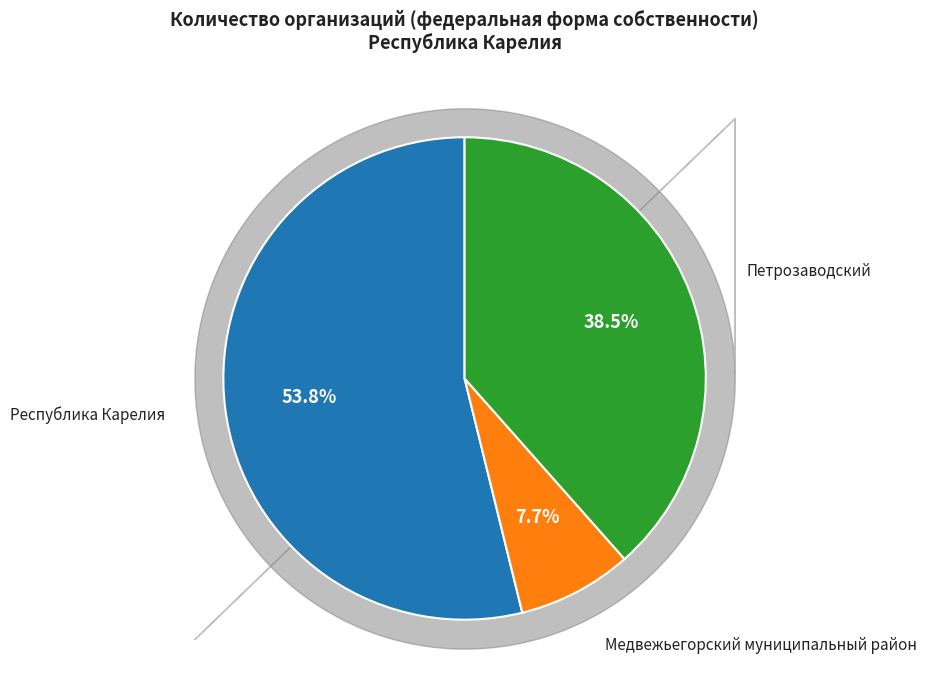

True or false: Медвежьегорский муниципальный район accounts for 8% of the total.

True